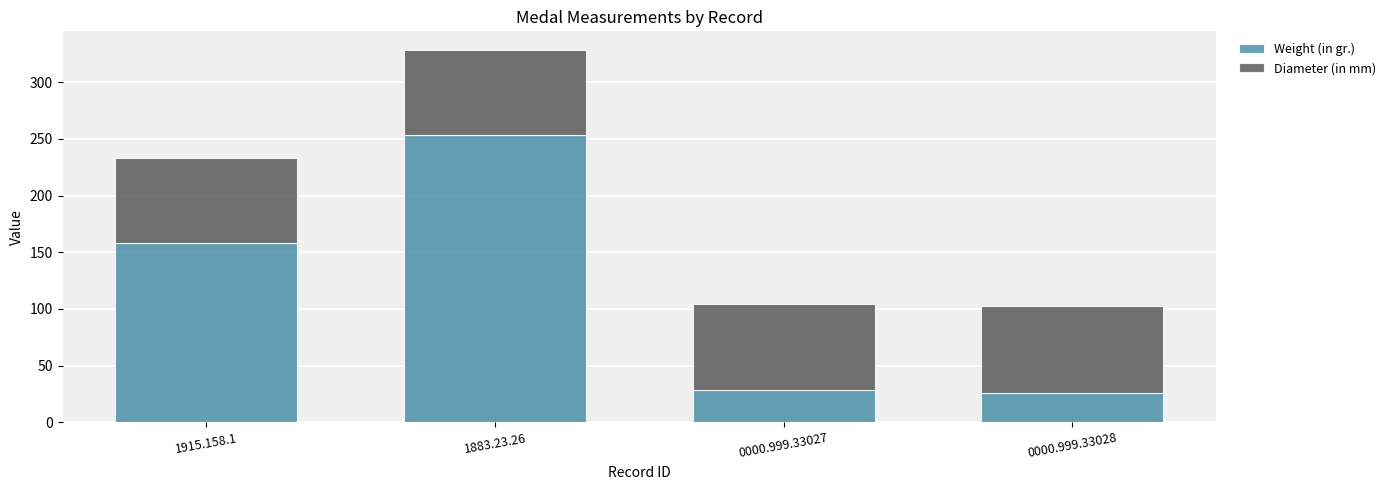

What is the maximum value for Weight (in gr.)?

253.5